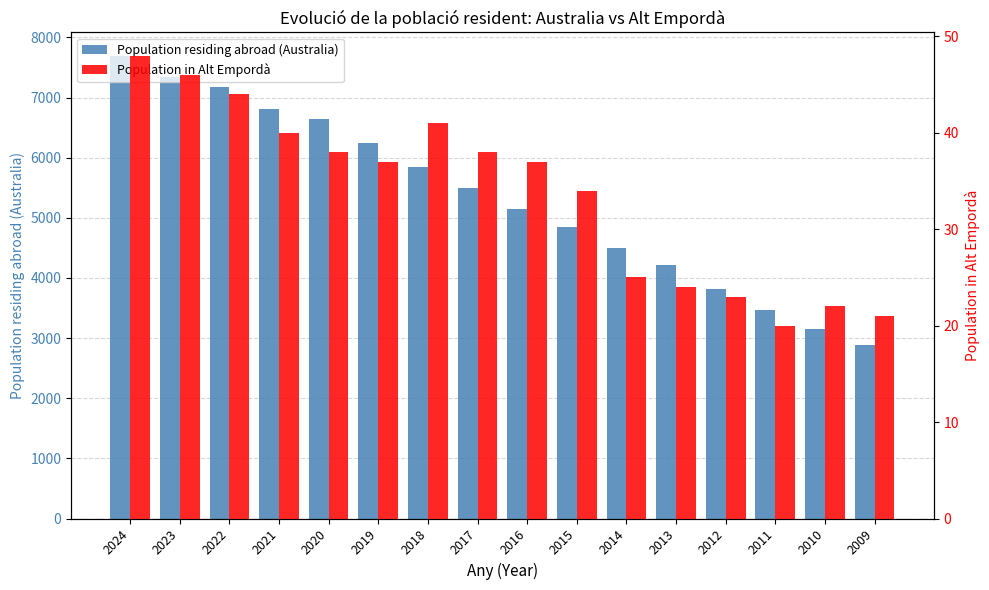

List the series in order of their peak value, lowest first.

Population in Alt Empordà, Population residing abroad (Australia)